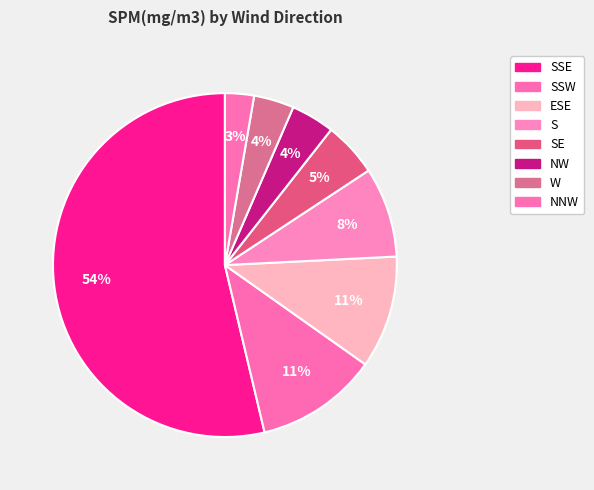

Count the number of slices in the pie.

8